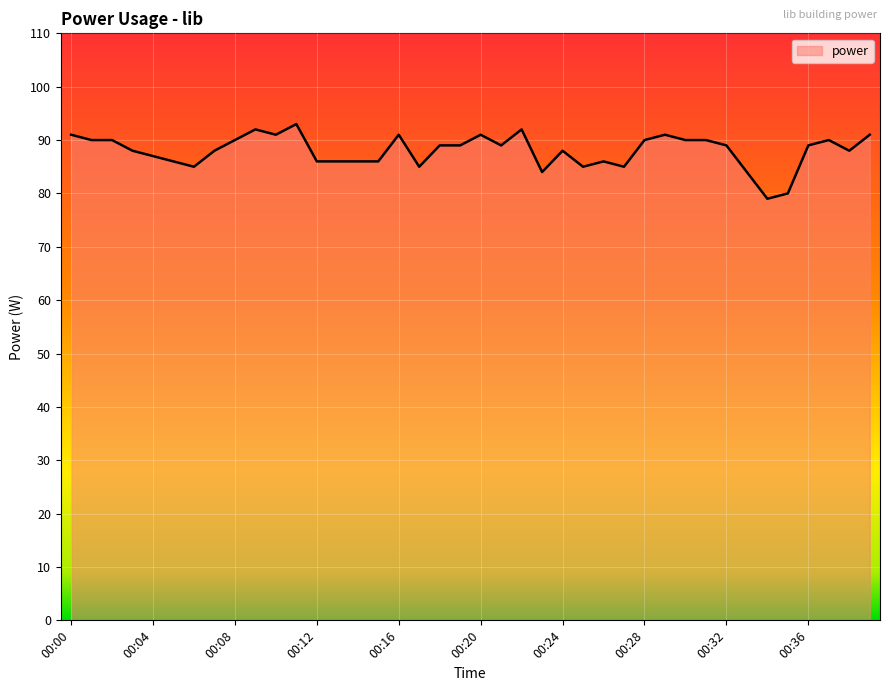

What is the smallest value displayed?

79